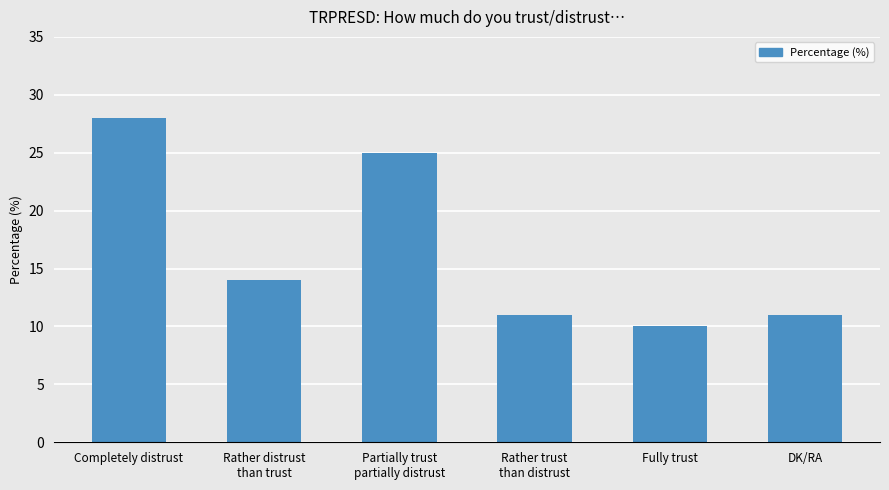

What is the smallest value displayed?

10